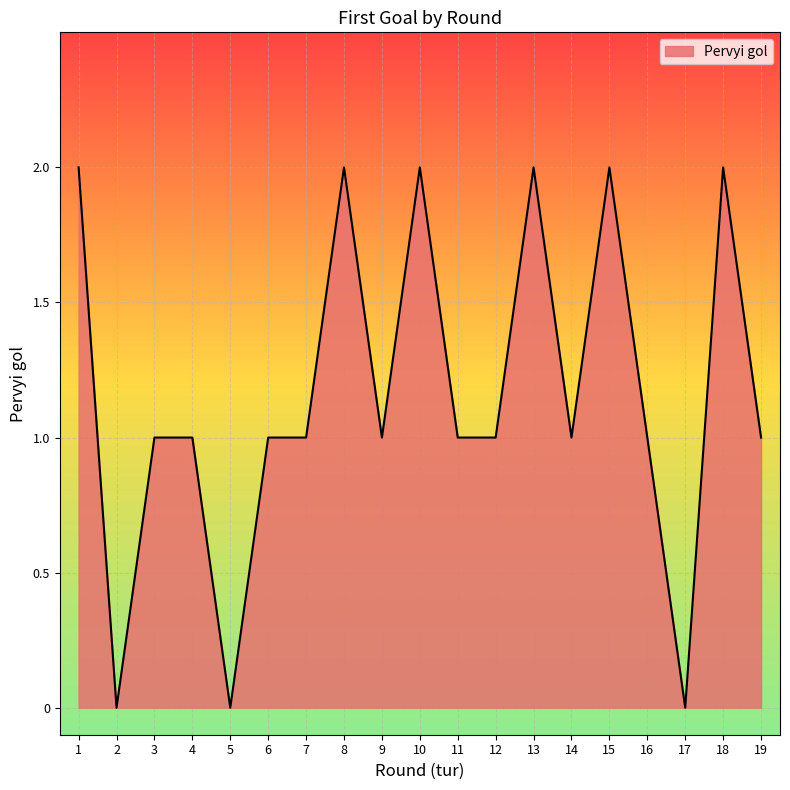

The value at 8 is 2. True or false?

True